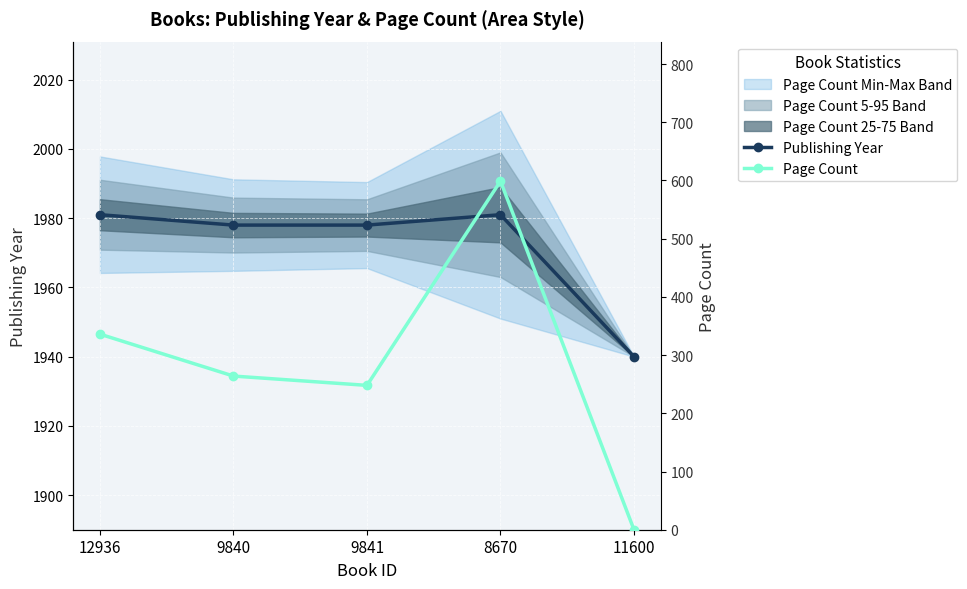

Reading left to right, what are all the values shown in this chart?

Publishing Year: 12936=1981	9840=1978	9841=1978	8670=1981	11600=1940
Page Count: 12936=336	9840=264	9841=248	8670=599	11600=0